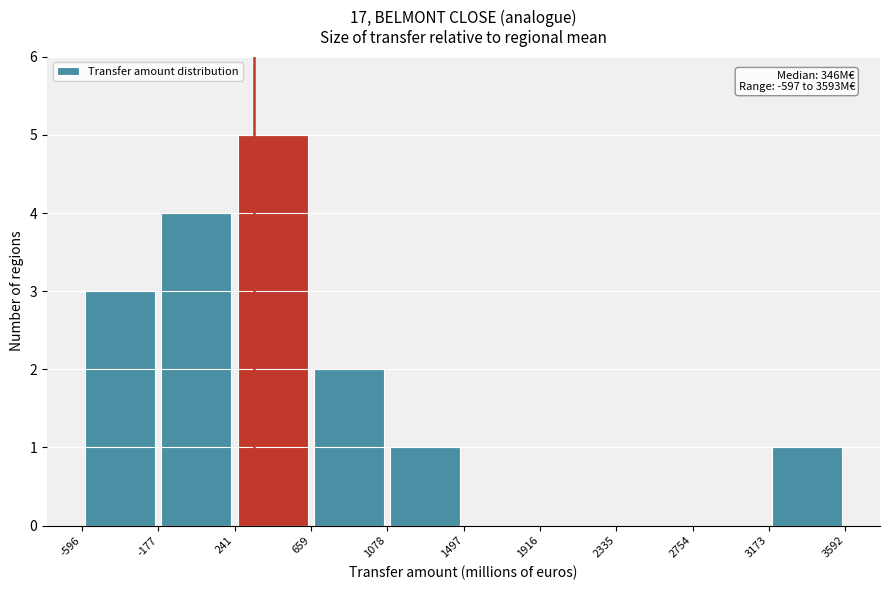

Over which range of the x-axis is the bar tallest?

241 to 659